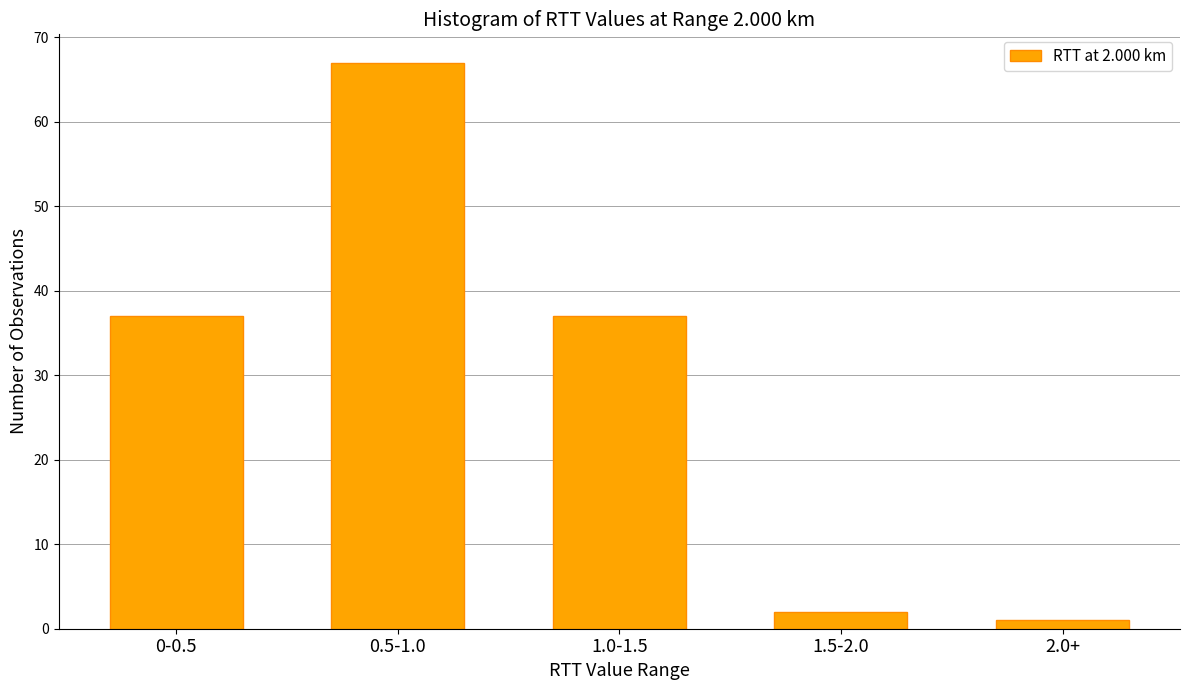

Reading right to left, extract all data points from this chart.

2.0+=1	1.5-2.0=2	1.0-1.5=37	0.5-1.0=67	0-0.5=37